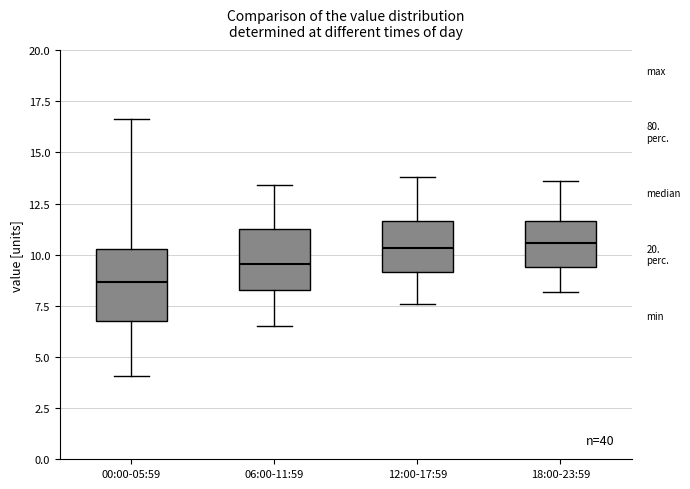

Where does the lower whisker of the box for 00:00-05:59 end on the y-axis? The values are not printed on the chart, so give them approximately, as read against the axis.

4.0